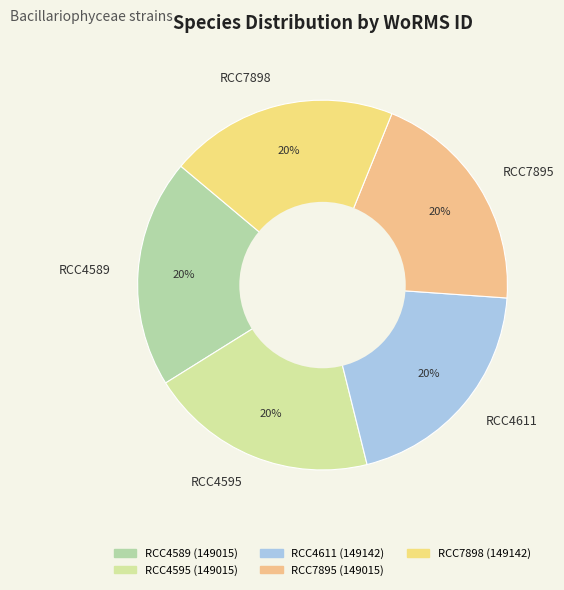

To the nearest percent, what is the combined percentage of RCC4589 and RCC7898?

40%